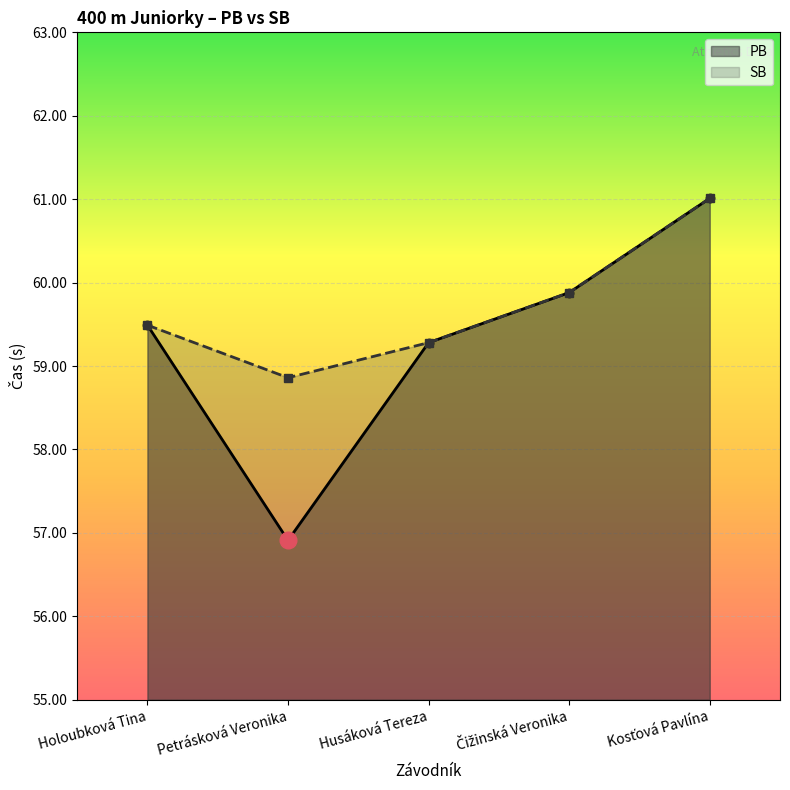

What is the label of the 3rd point from the left?

Husáková Tereza